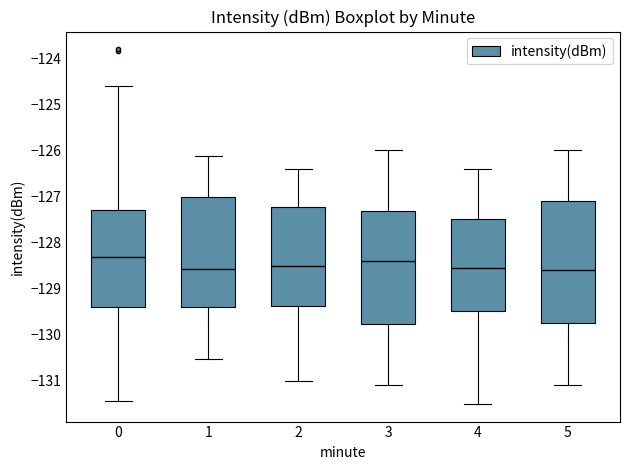

Comparing the boxes themselves (not the whiskers), which one is the tallest?

5